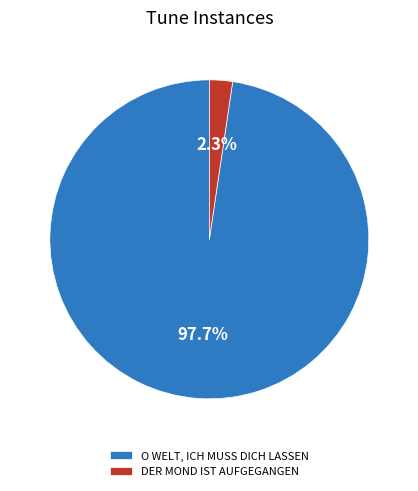

Between DER MOND IST AUFGEGANGEN and O WELT, ICH MUSS DICH LASSEN, which is larger?

O WELT, ICH MUSS DICH LASSEN